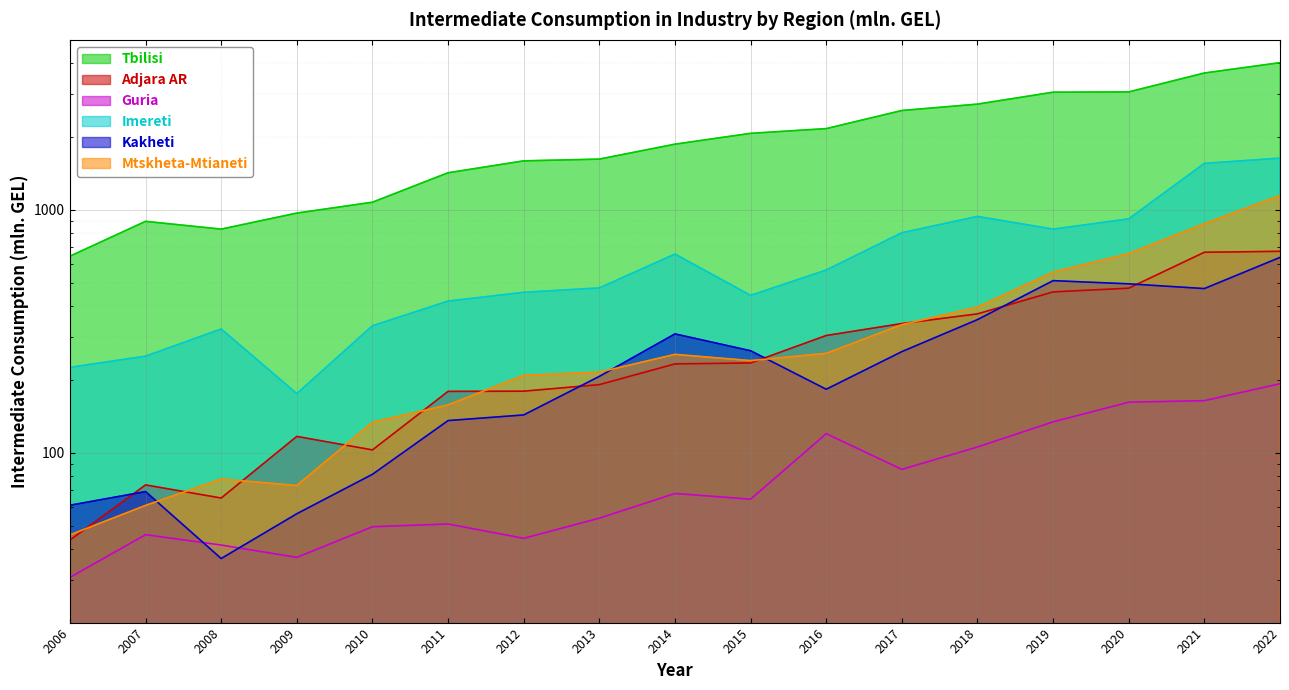

True or false: Adjara AR has a value of 340.0 at 2017.

True